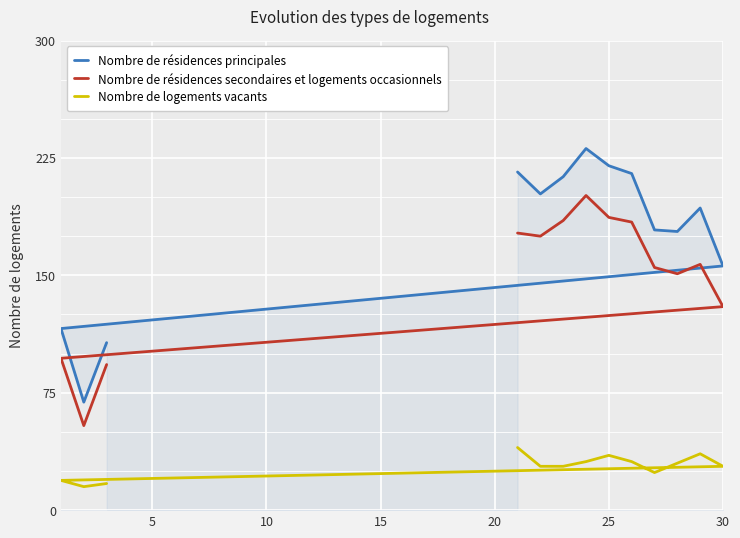

What is the minimum value shown in the chart?

15